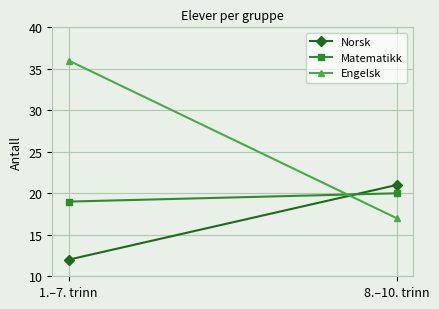

What are all the series names shown in the legend?

Norsk, Matematikk, Engelsk